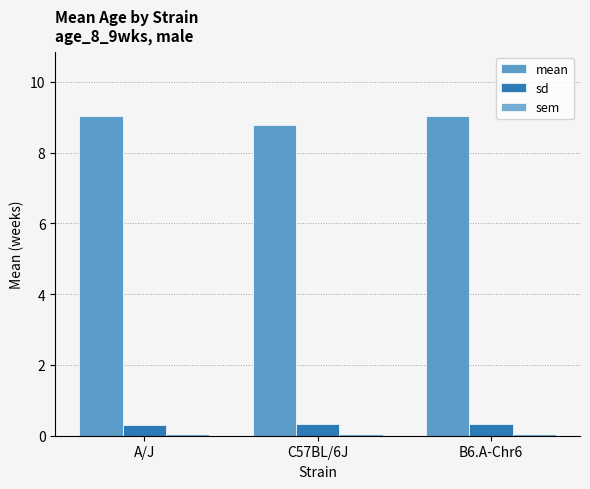

Is it true that sem equals 0.0 at B6.A-Chr6?

True